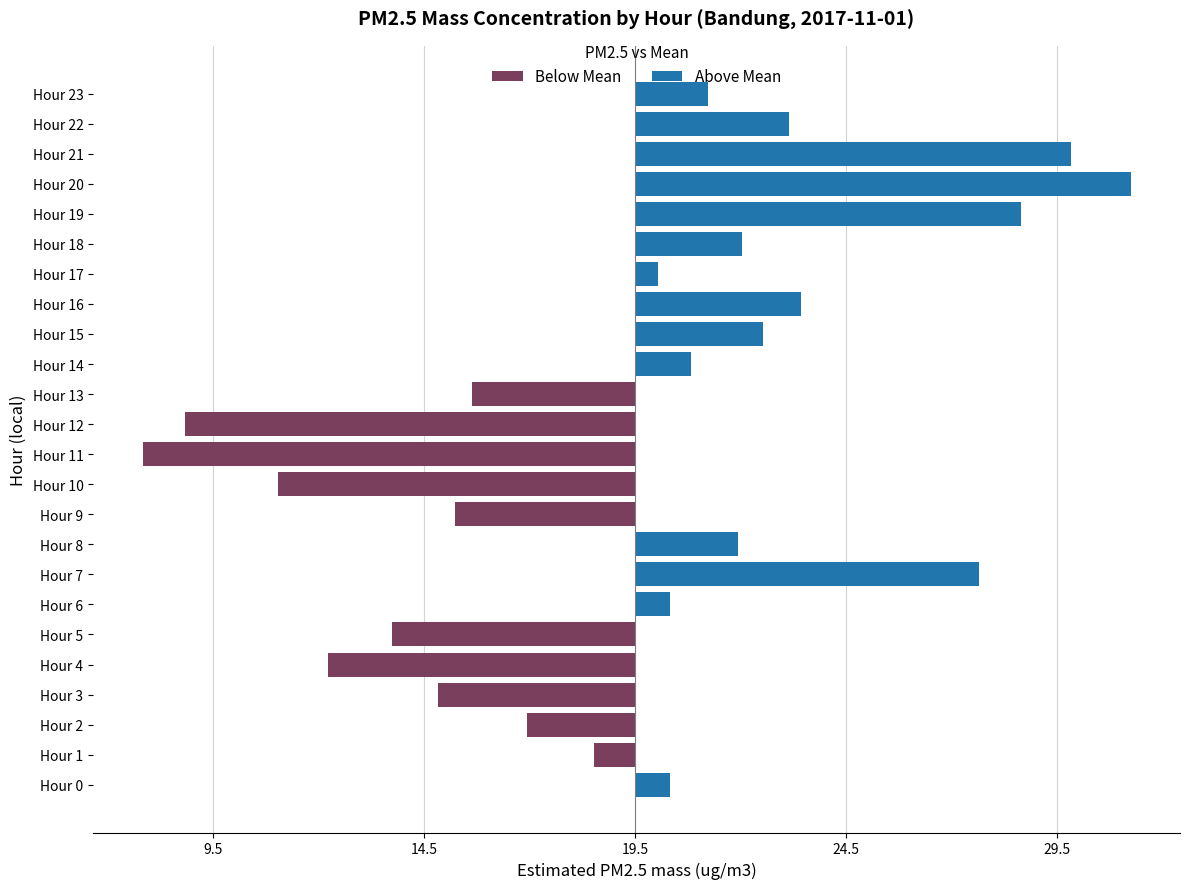

Count the number of categories in the chart.

24